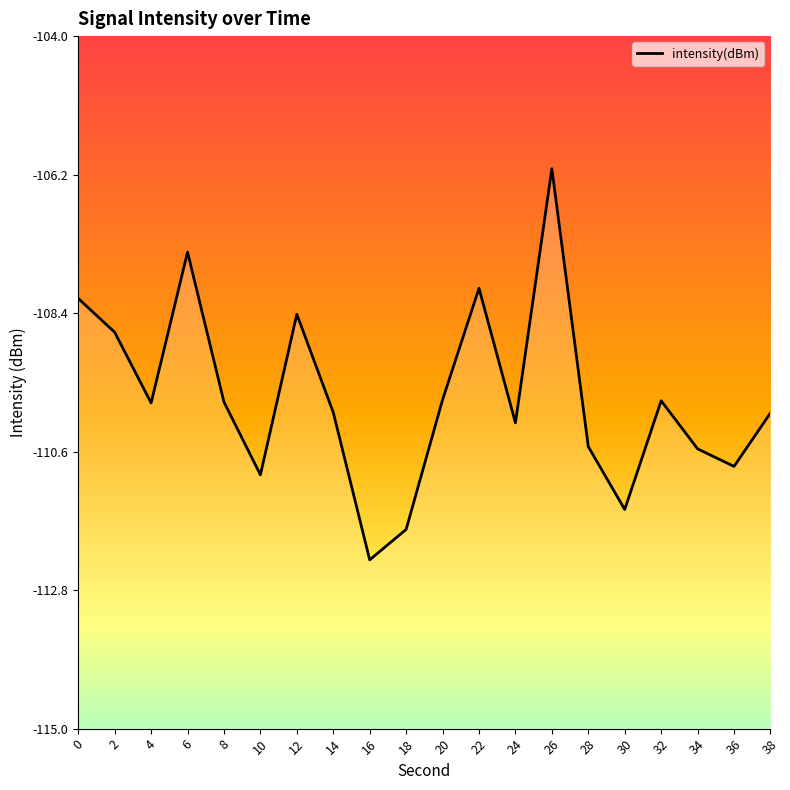

What is the difference between the values at 0 and 20?

1.6